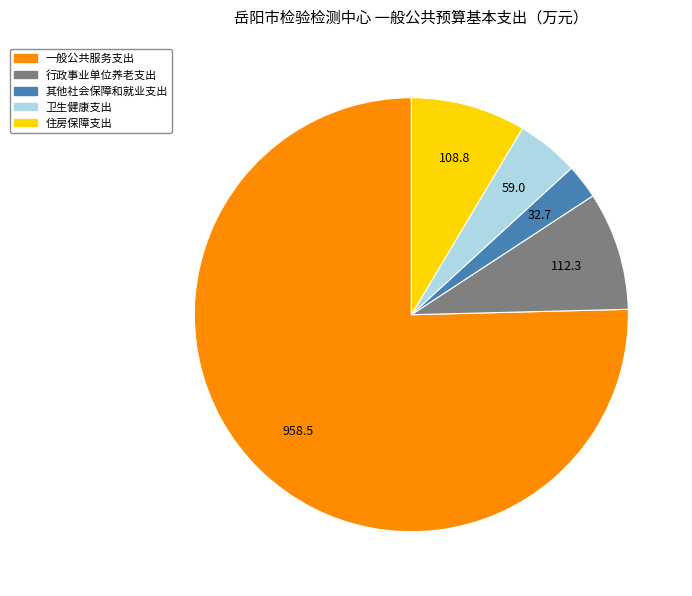

Is it true that 住房保障支出 is 23% of the pie?

False